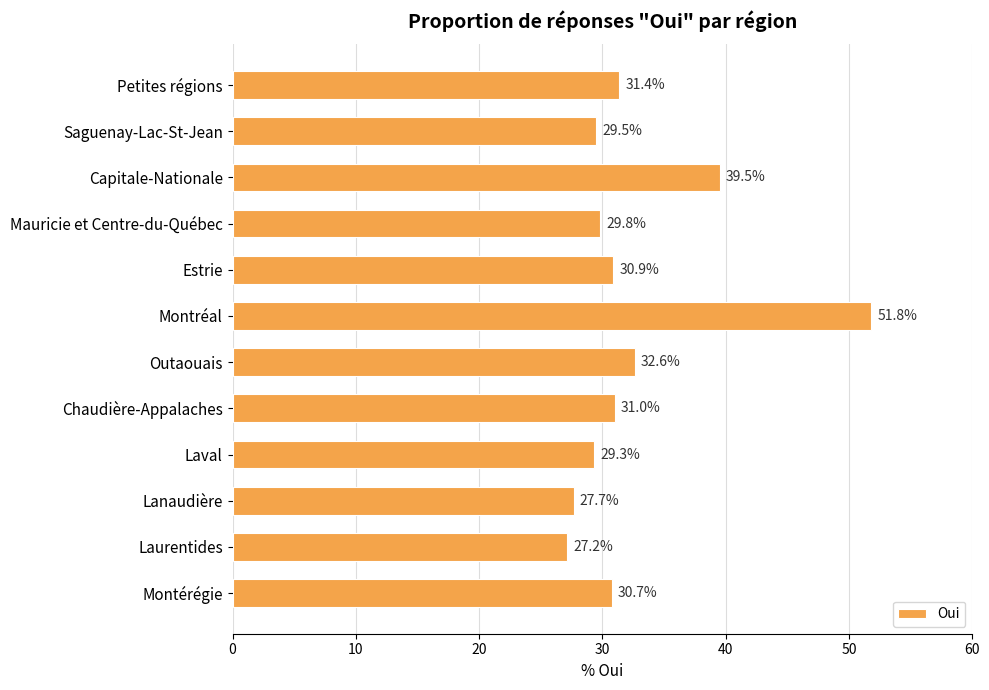

The chart shows a value of 12.5 at Laval. True or false?

False